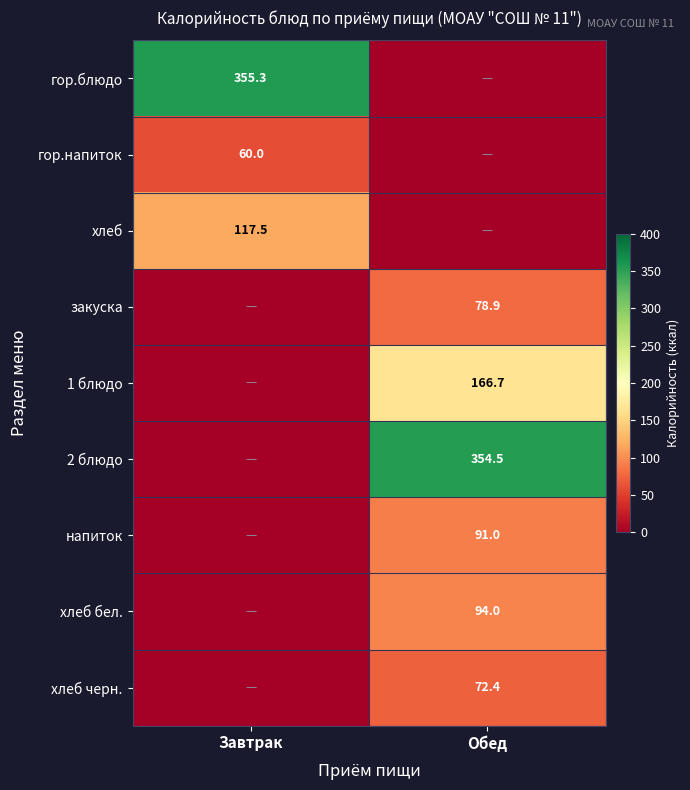

At which category is the sum across all series the highest?

Обед